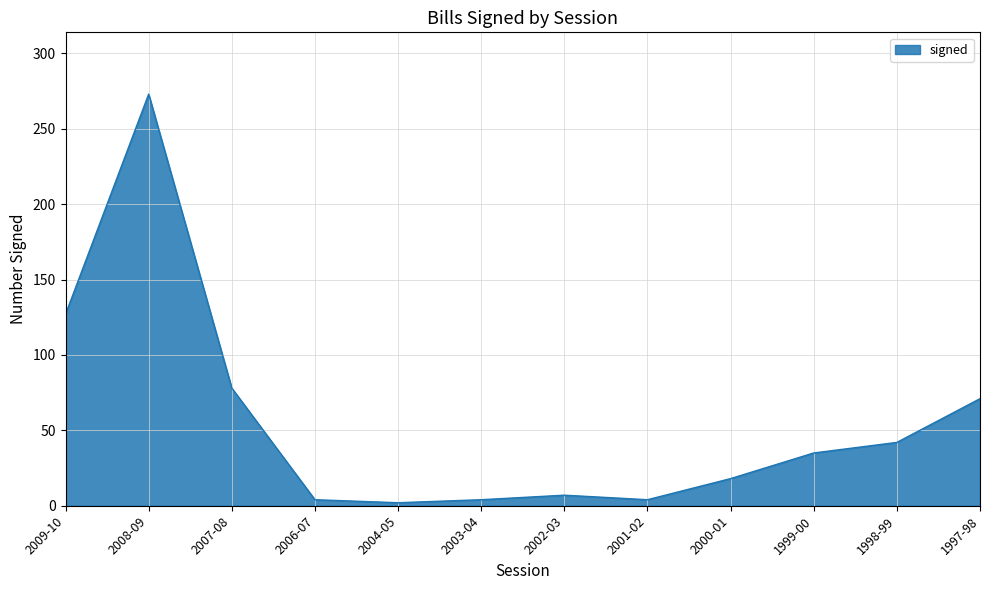

What is the ratio of the value at 2009-10 to the value at 1997-98?

1.8